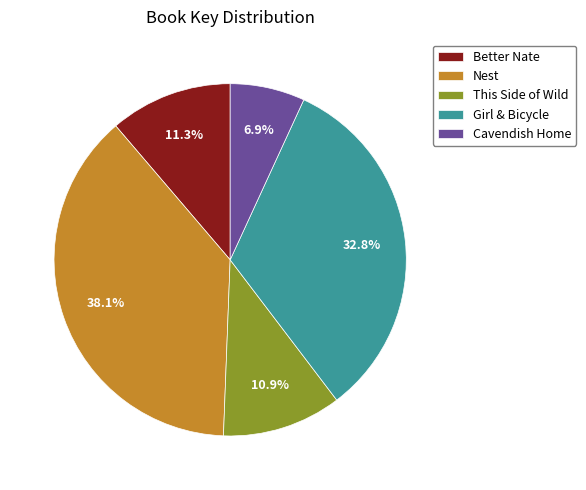

Approximately how many times larger is the value at Girl & Bicycle compared to Cavendish Home?

4.8